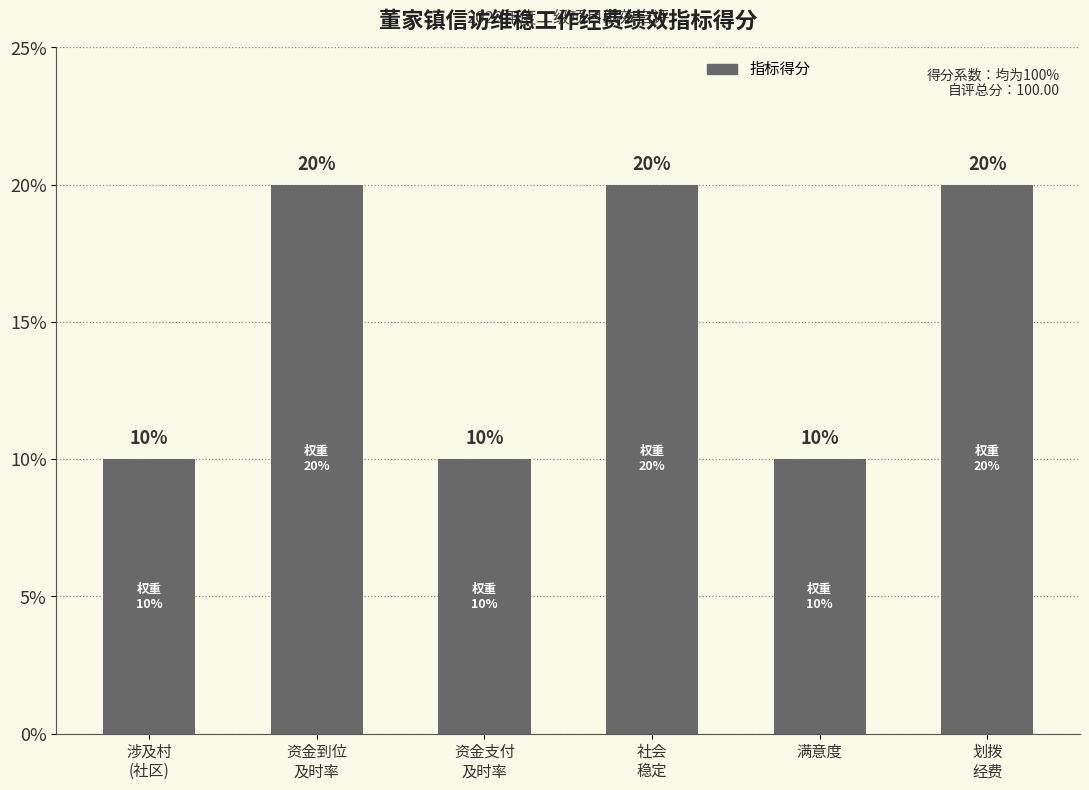

Does the chart contain stacked bars?

No